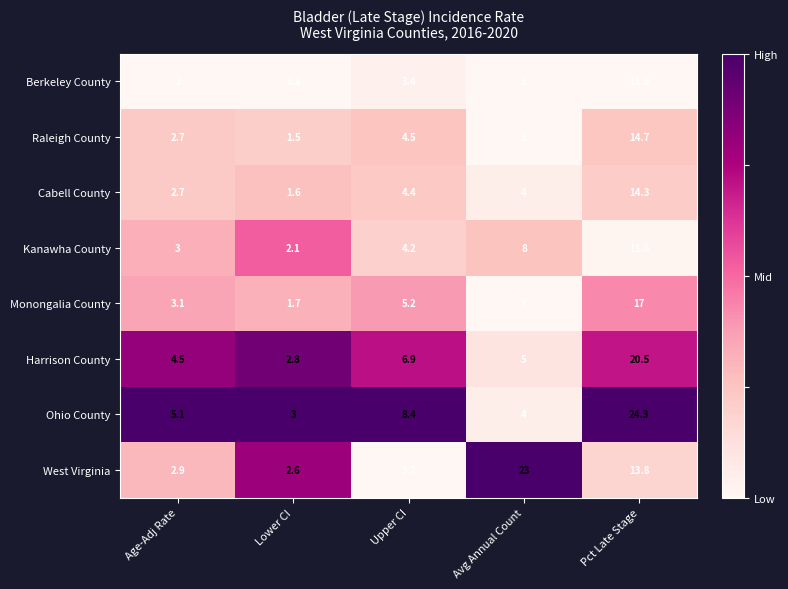

The Harrison County series shows 4.5 at Lower CI. True or false?

False